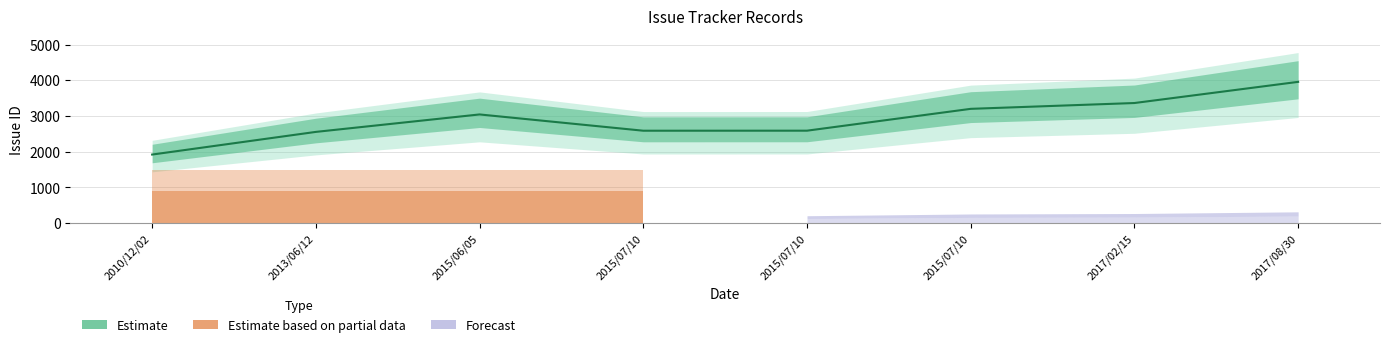

What is the average value?

2903